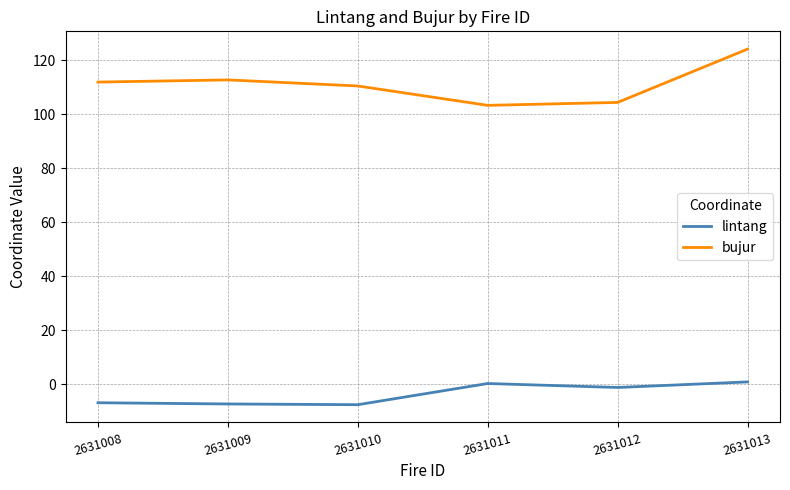

At which category is the sum across all series the highest?

2631013